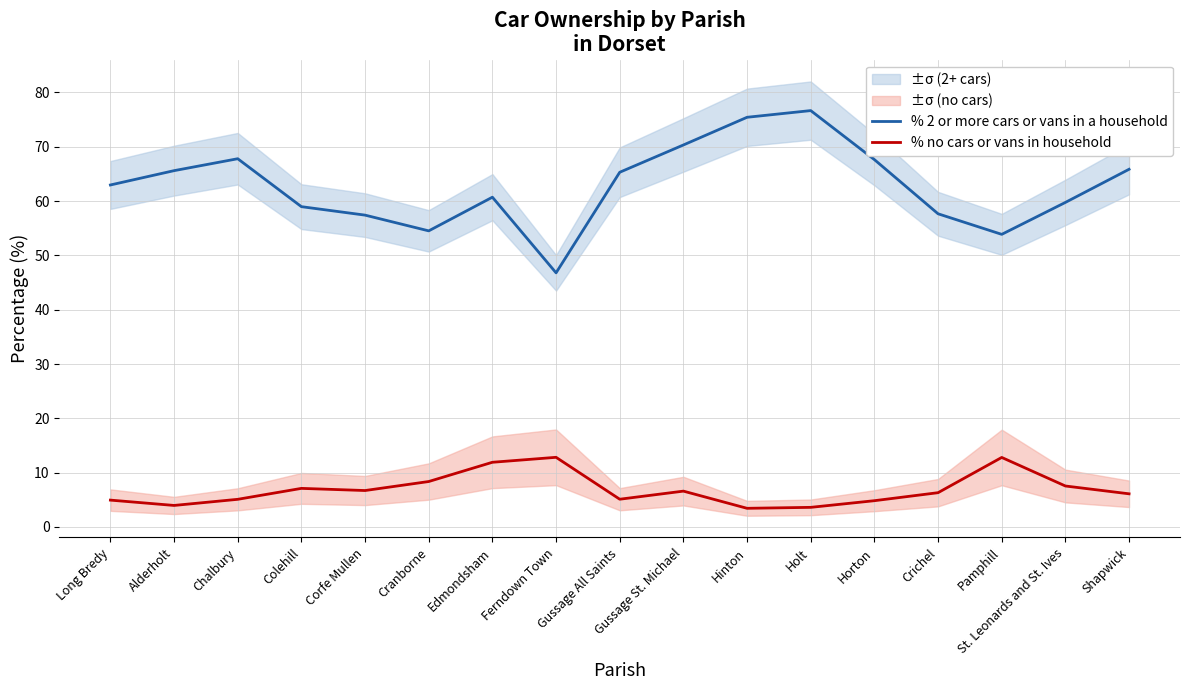

What is the label of the 11th point from the right?

Edmondsham